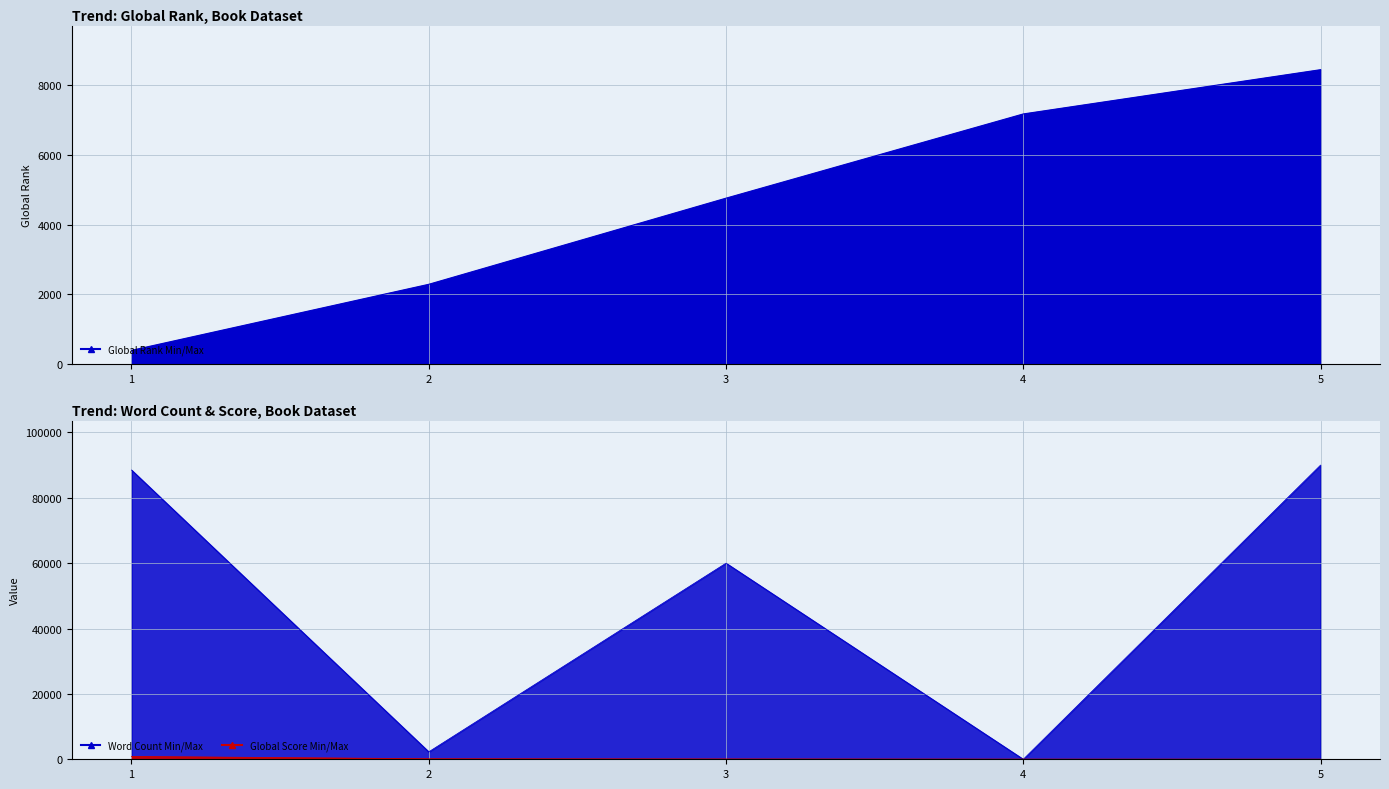

What is the value of the Global Score point at the 5th from the left?

37